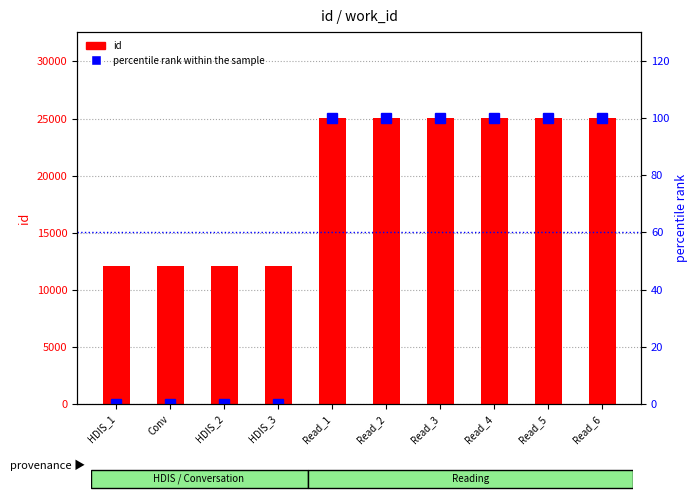

Reading left to right, transcribe all the data shown in this chart.

id: HDIS_1=12060	Conv=12061	HDIS_2=12062	HDIS_3=12088	Read_1=25042	Read_2=25043	Read_3=25044	Read_4=25045	Read_5=25046	Read_6=25047
percentile rank within the sample: HDIS_1=0	Conv=0	HDIS_2=0	HDIS_3=0	Read_1=100	Read_2=100	Read_3=100	Read_4=100	Read_5=100	Read_6=100